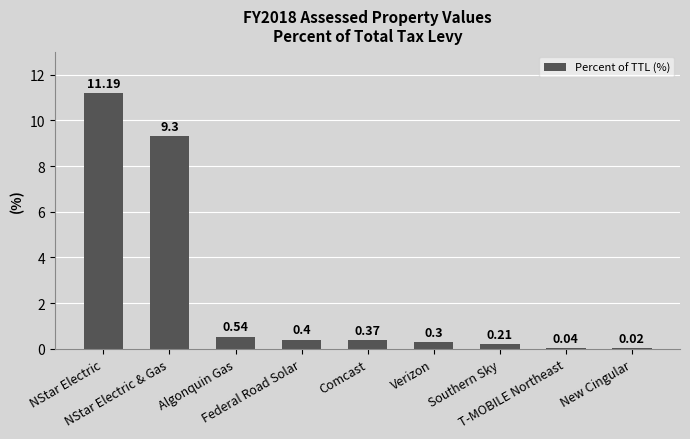

The value at Verizon is 0.3. True or false?

True